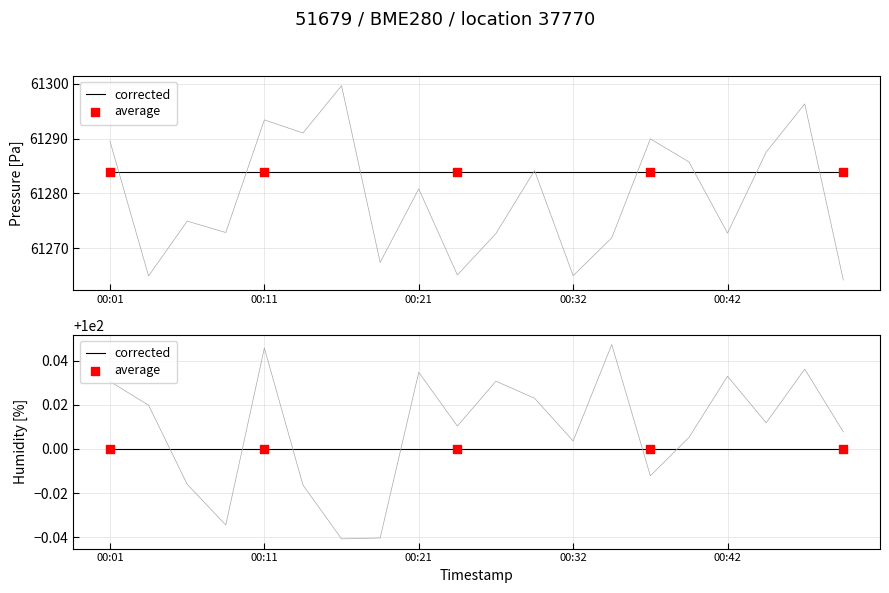

Which series reaches the maximum Y coordinate?

pressure